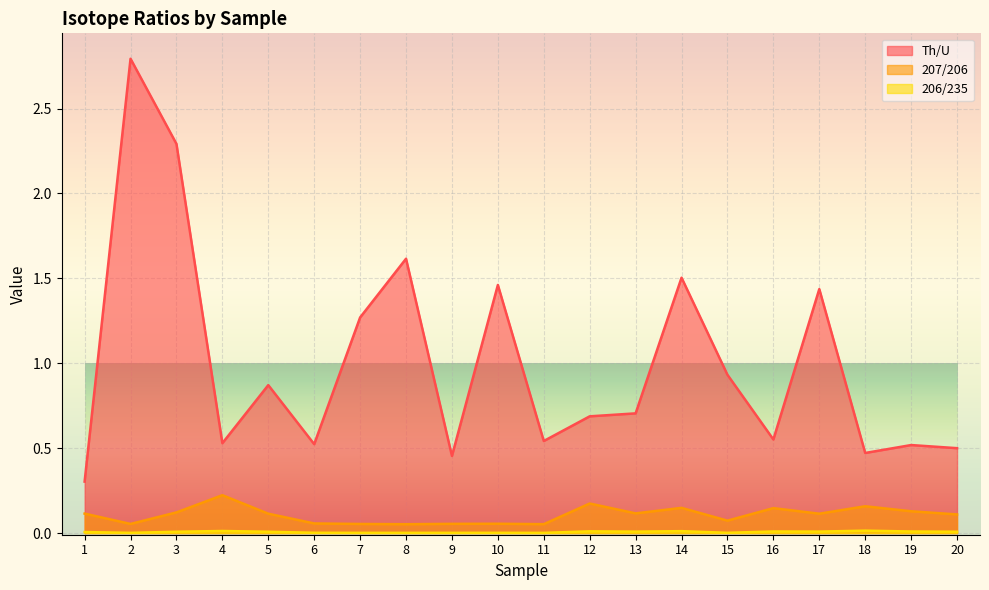

Rank the series by their maximum value, from highest to lowest.

Th/U, 207/206, 206/235